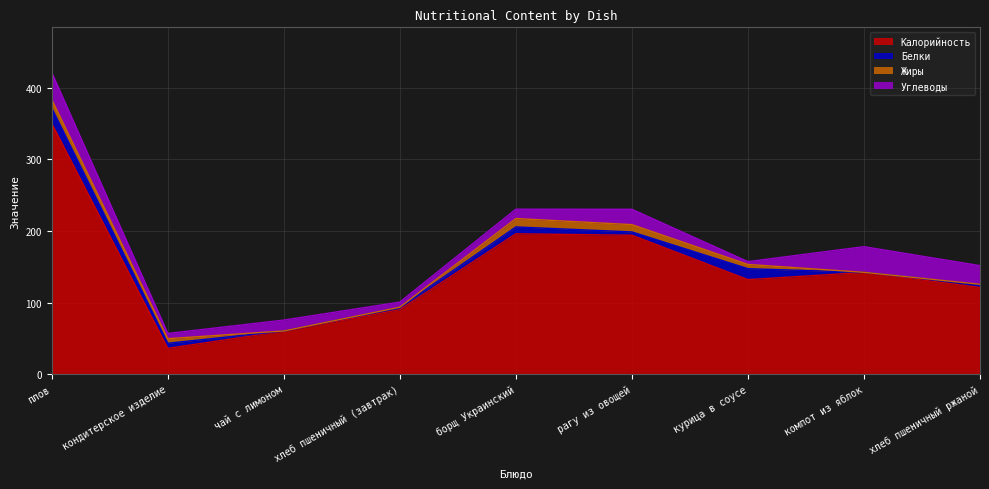

What is the lowest value of the Белки series?

0.2